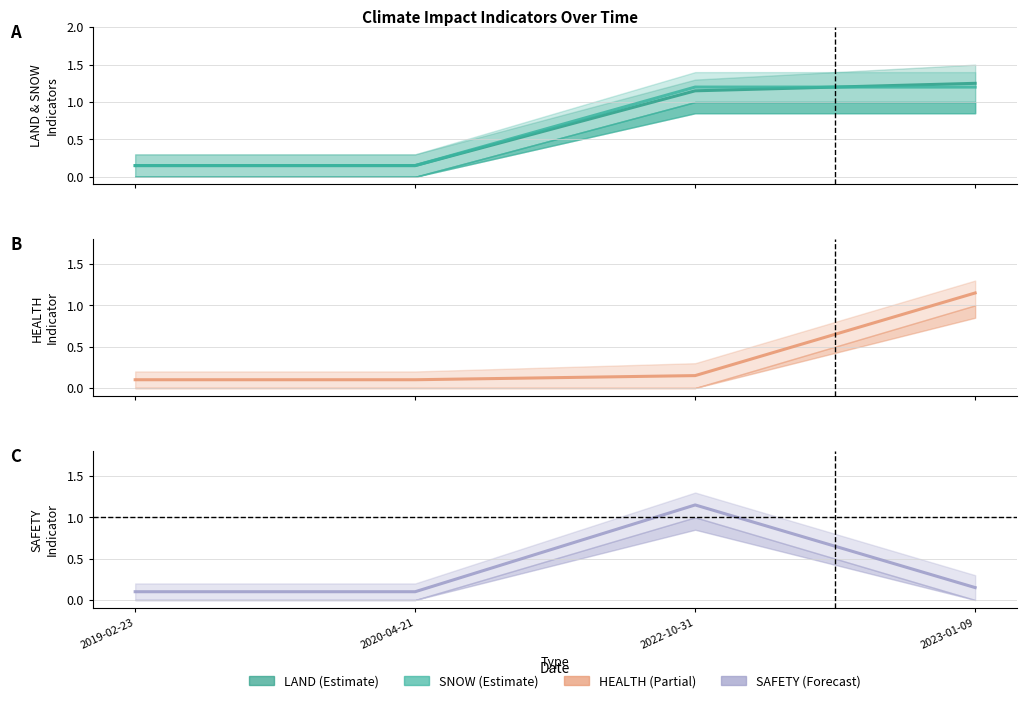

Reading left to right, transcribe all the data shown in this chart.

LAND: 0.1	0.1	1.1	1.2
SNOW: 0.1	0.1	1.2	1.2
HEALTH: 0.1	0.1	0.1	1.1
SAFETY: 0.1	0.1	1.1	0.1